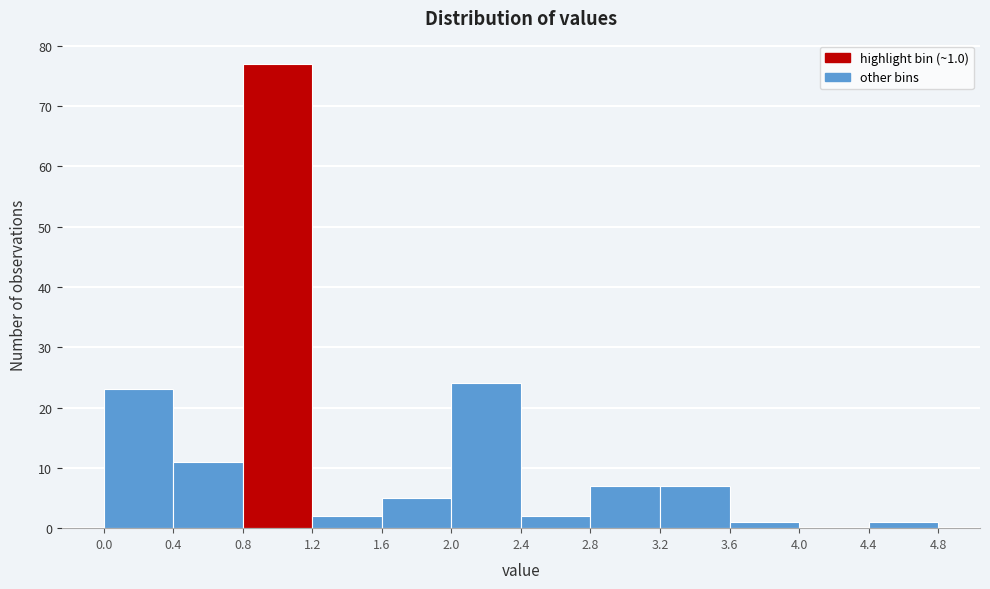

Over which range of the x-axis is the bar tallest?

0.8 to 1.2